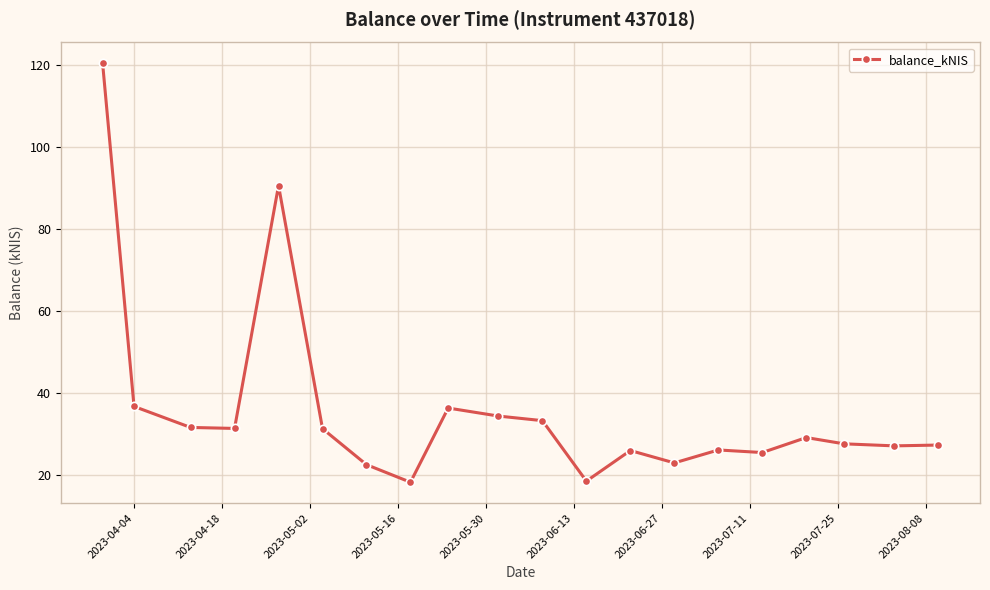

What is the minimum value shown in the chart?

18.2